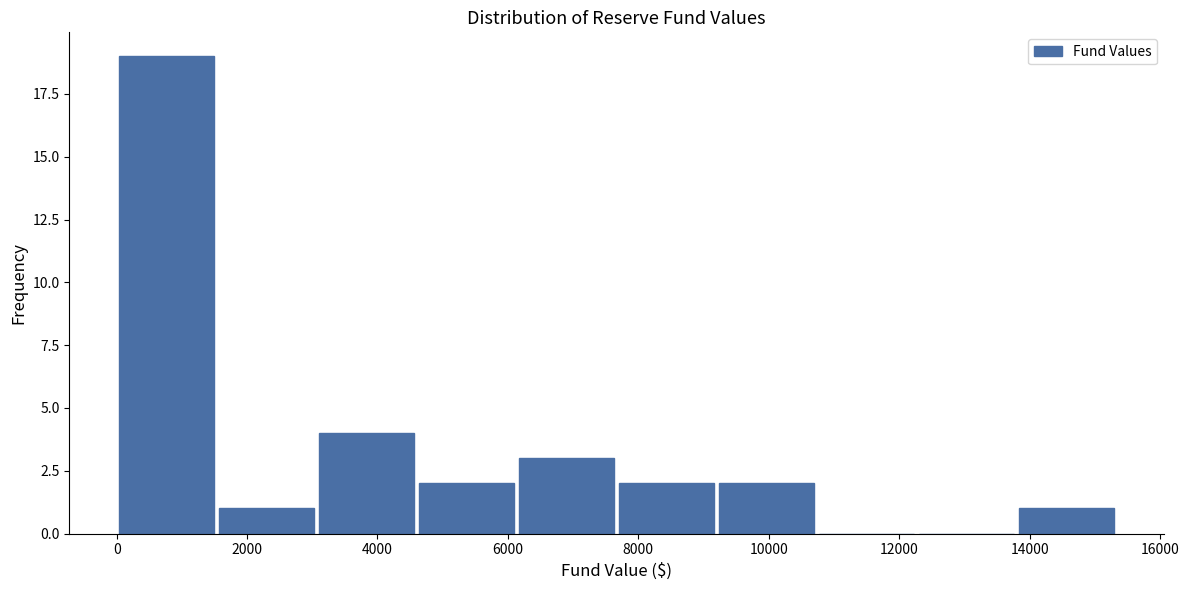

Over which range of the x-axis is the bar tallest?

0 to 1600